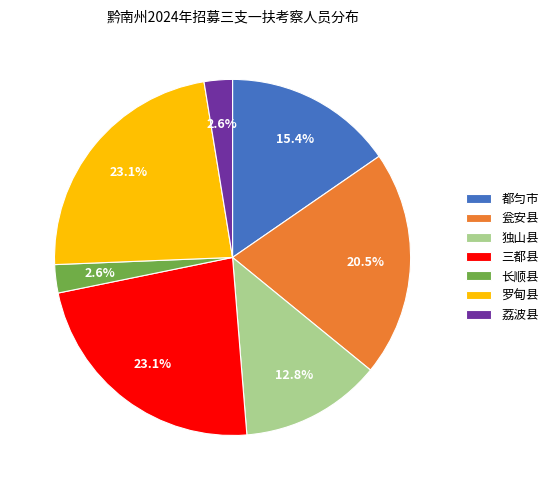

Is there any slice that represents more than half of the pie?

No